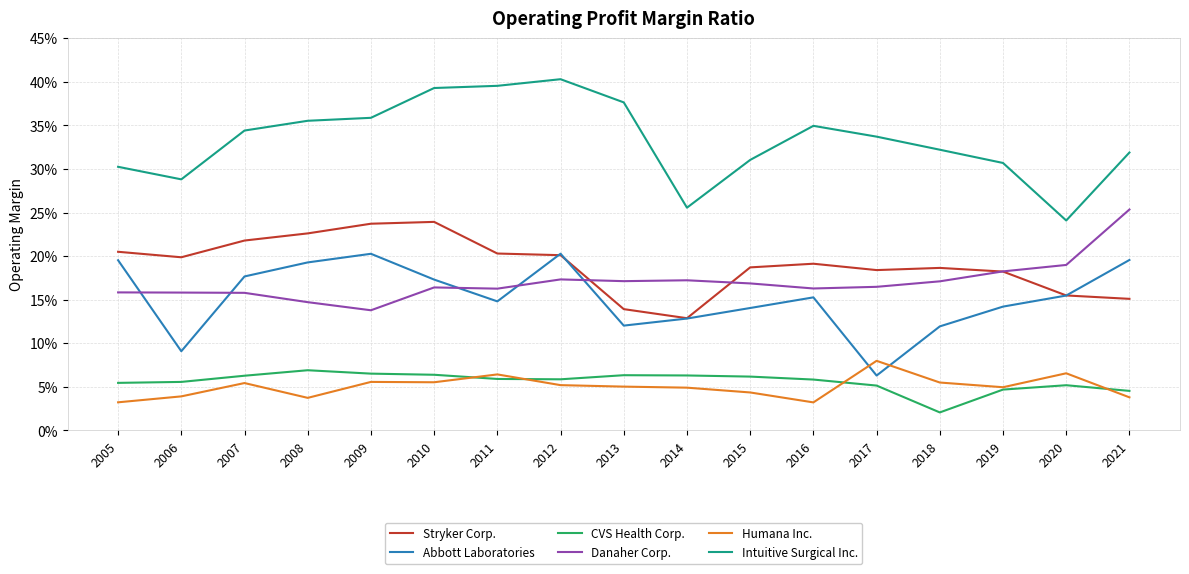

Reading left to right, extract all data points from this chart.

Stryker Corp.: 0.2	0.2	0.2	0.2	0.2	0.2	0.2	0.2	0.1	0.1	0.2	0.2	0.2	0.2	0.2	0.2	0.2
Abbott Laboratories: 0.2	0.1	0.2	0.2	0.2	0.2	0.1	0.2	0.1	0.1	0.1	0.2	0.1	0.1	0.1	0.2	0.2
CVS Health Corp.: 0.1	0.1	0.1	0.1	0.1	0.1	0.1	0.1	0.1	0.1	0.1	0.1	0.1	0.0	0.0	0.1	0.0
Danaher Corp.: 0.2	0.2	0.2	0.1	0.1	0.2	0.2	0.2	0.2	0.2	0.2	0.2	0.2	0.2	0.2	0.2	0.3
Humana Inc.: 0.0	0.0	0.1	0.0	0.1	0.1	0.1	0.1	0.1	0.0	0.0	0.0	0.1	0.1	0.0	0.1	0.0
Intuitive Surgical Inc.: 0.3	0.3	0.3	0.4	0.4	0.4	0.4	0.4	0.4	0.3	0.3	0.3	0.3	0.3	0.3	0.2	0.3